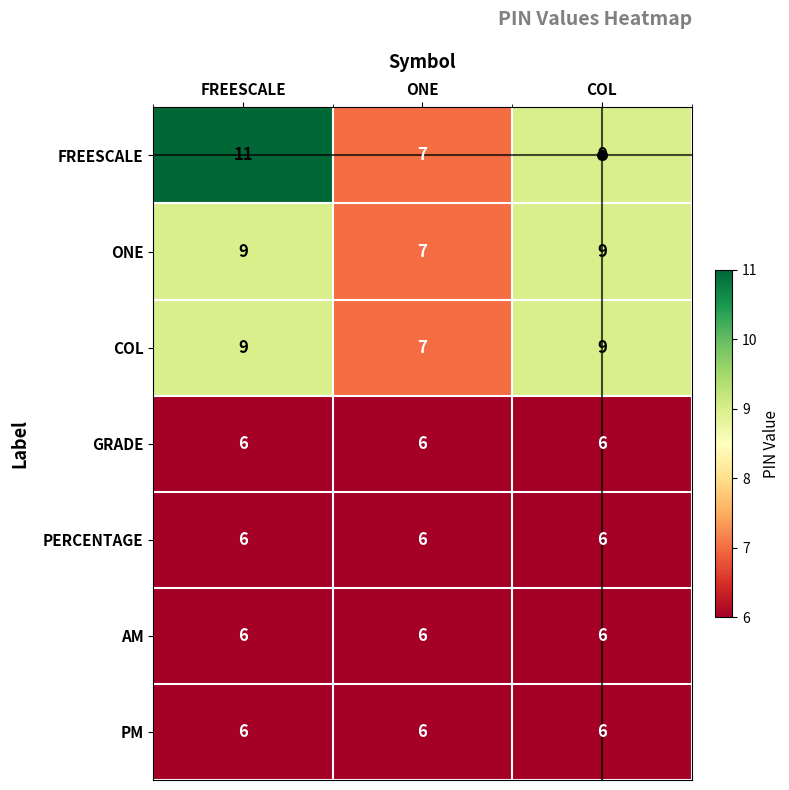

The value of PERCENTAGE at FREESCALE is 3. True or false?

False